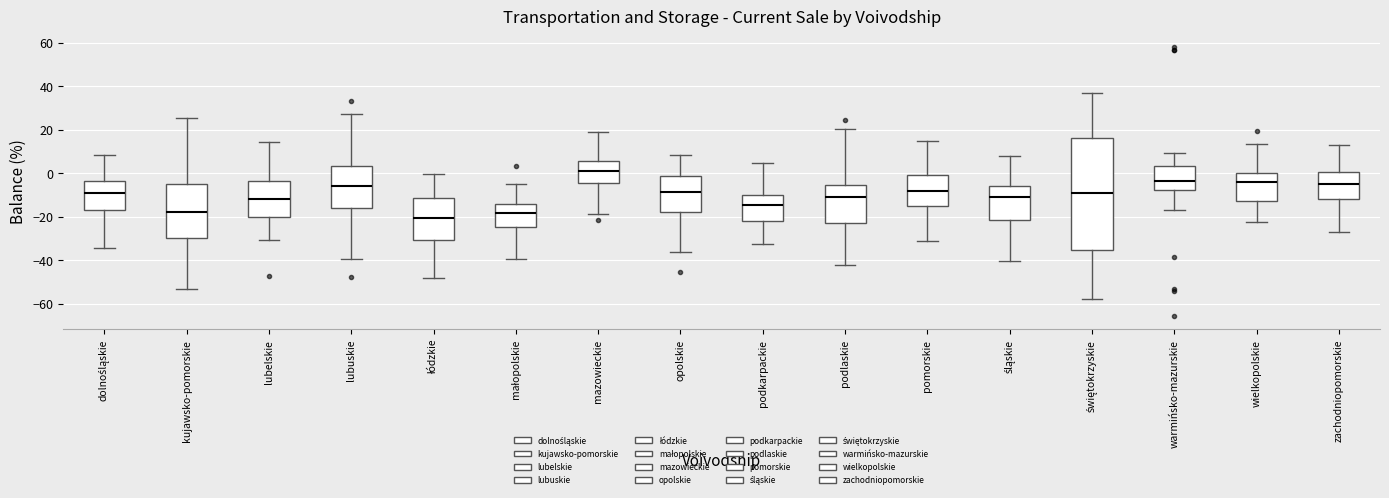

Where is the upper edge of the box for podlaskie on the y-axis? The values are not printed on the chart, so give them approximately, as read against the axis.

-6